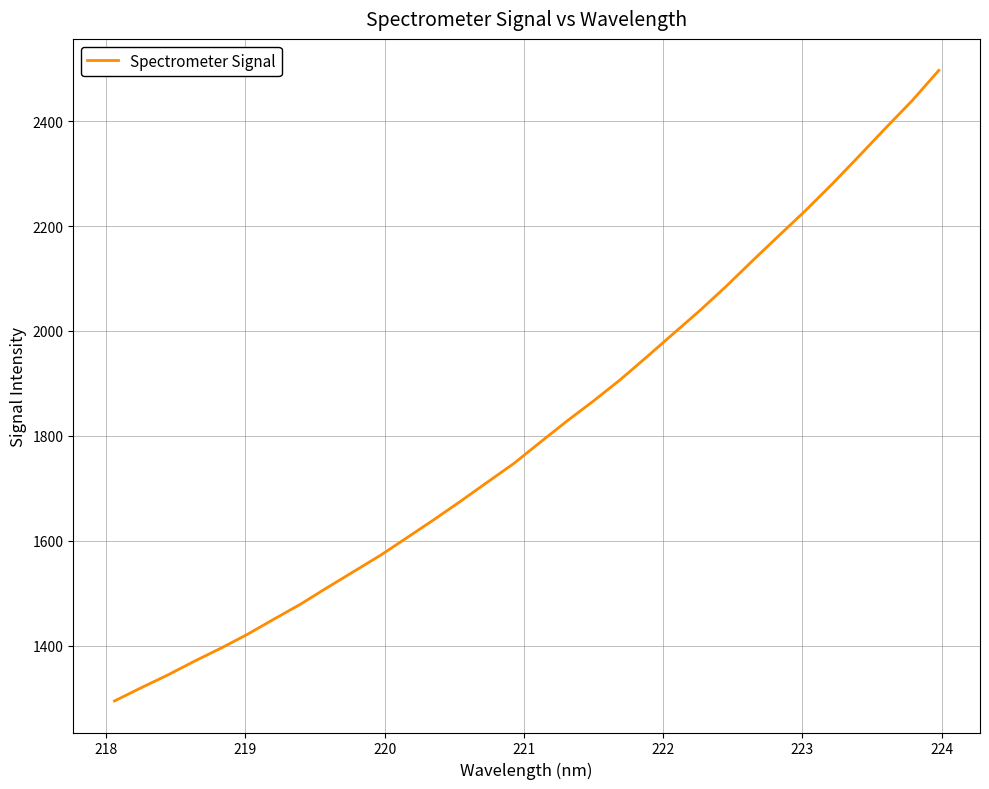

What is the difference between the maximum and minimum values?

1202.4